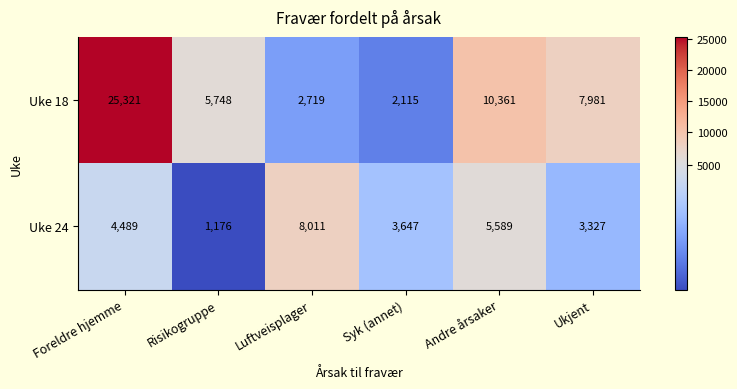

Which label corresponds to the smallest value in the chart?

Risikogruppe